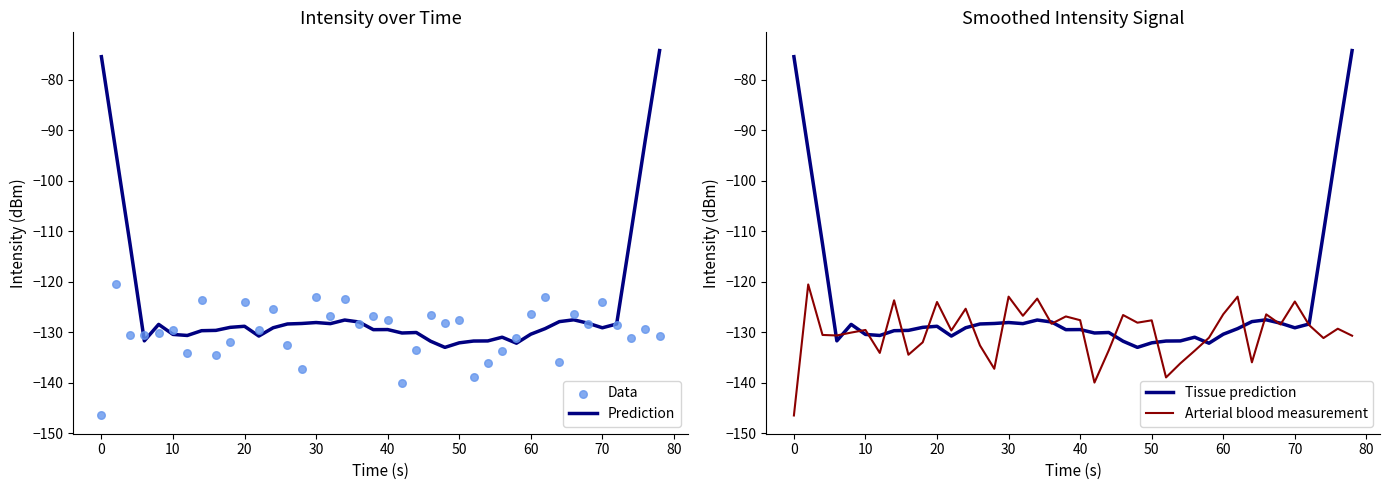

Is it true that Prediction equals -201.3 at 10?

False